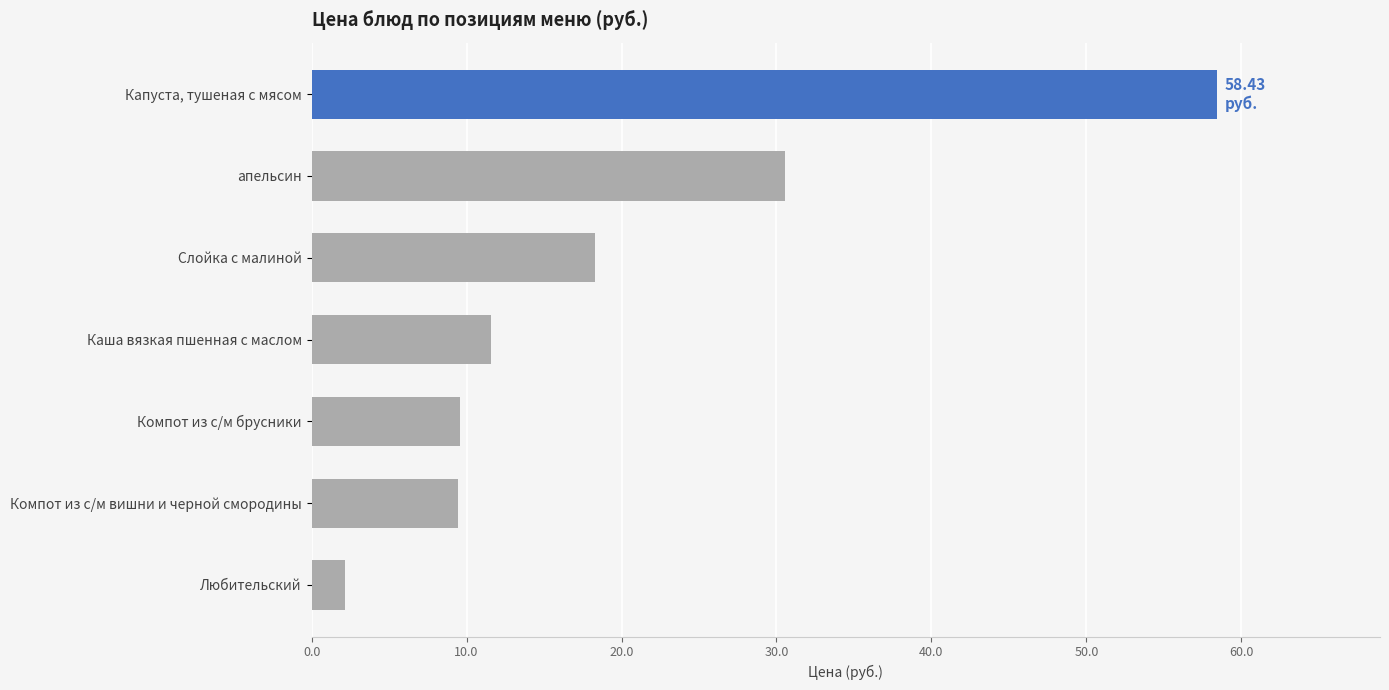

Approximately how many times larger is the value at Каша вязкая пшенная с маслом compared to Слойка с малиной?

0.6